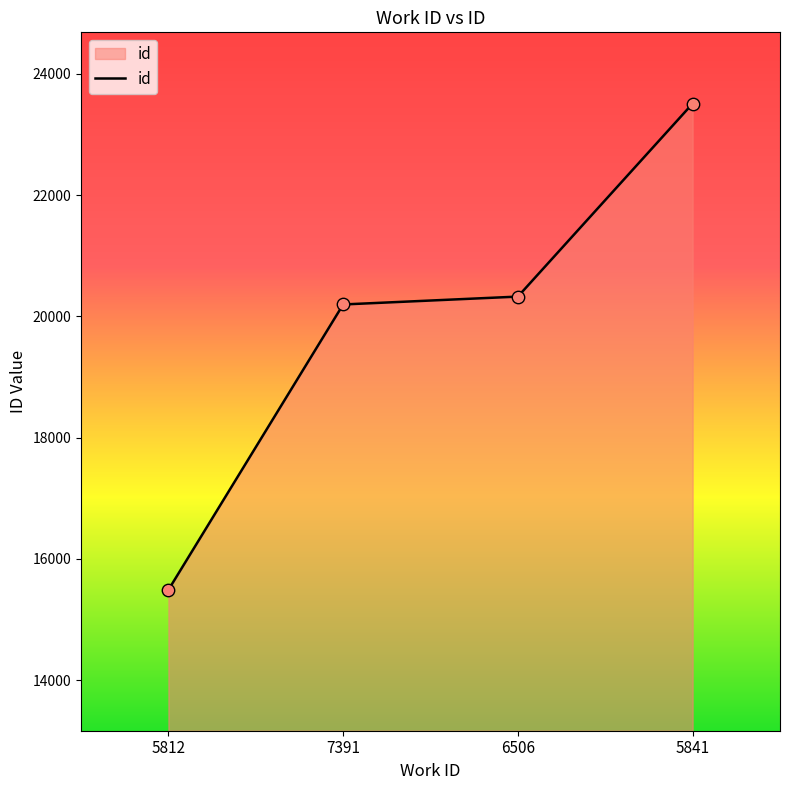

What is the change in value from 5812 to 7391?

+4709